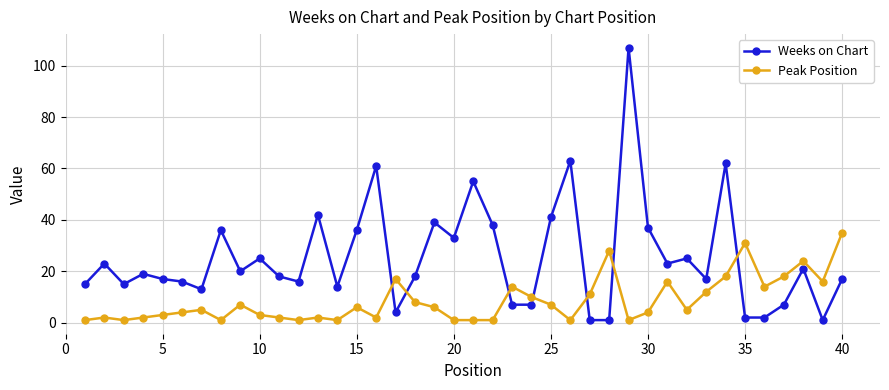

Which series has the largest total across all categories?

Weeks on Chart